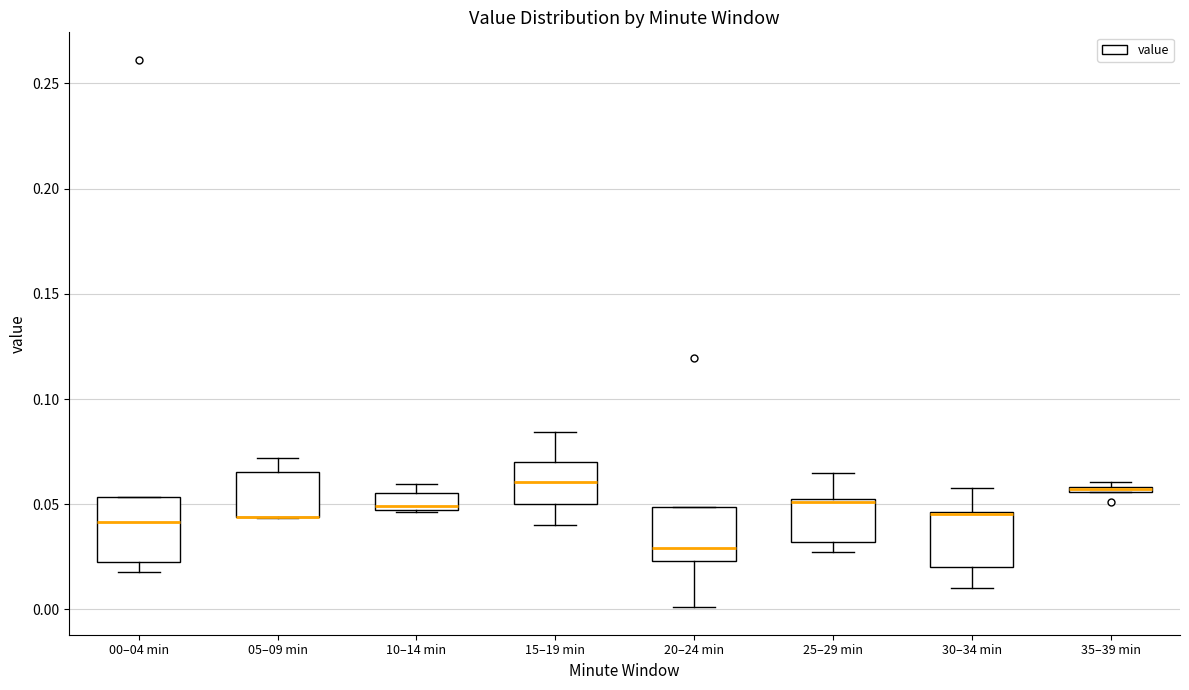

Where does the upper whisker of the box for 05–09 min end on the y-axis? The values are not printed on the chart, so give them approximately, as read against the axis.

0.070